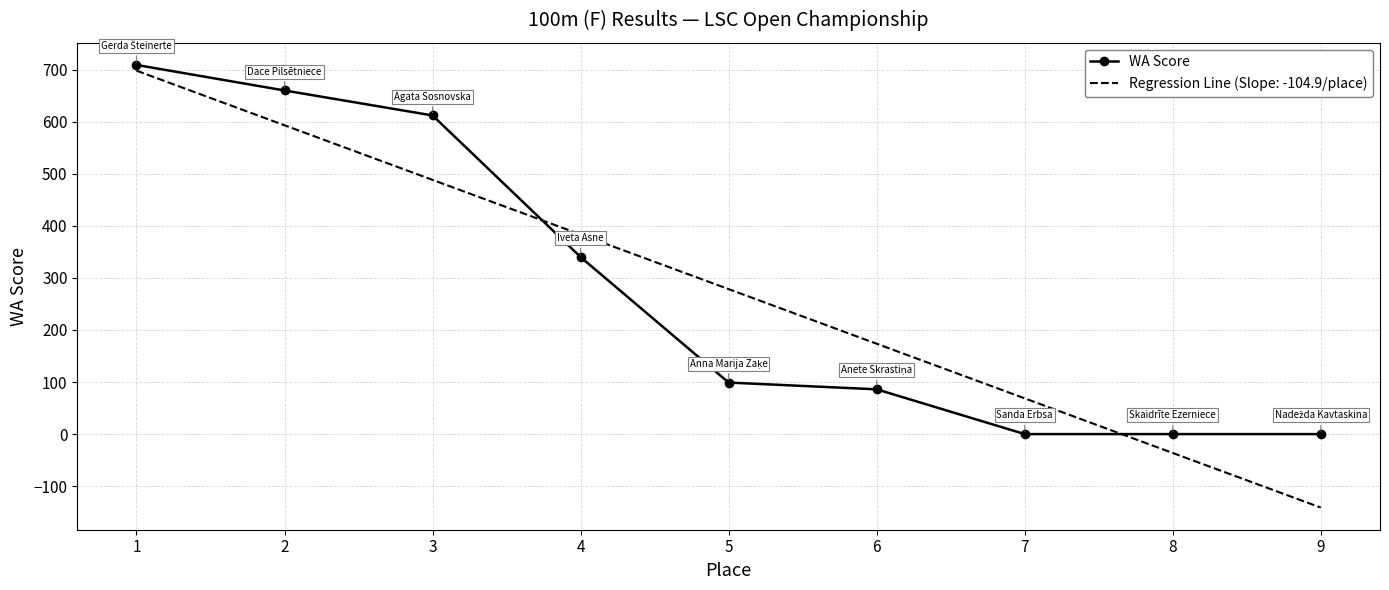

What is the difference between the Regression Line (Slope: -104.9/place) values at 1 and 5?

419.6